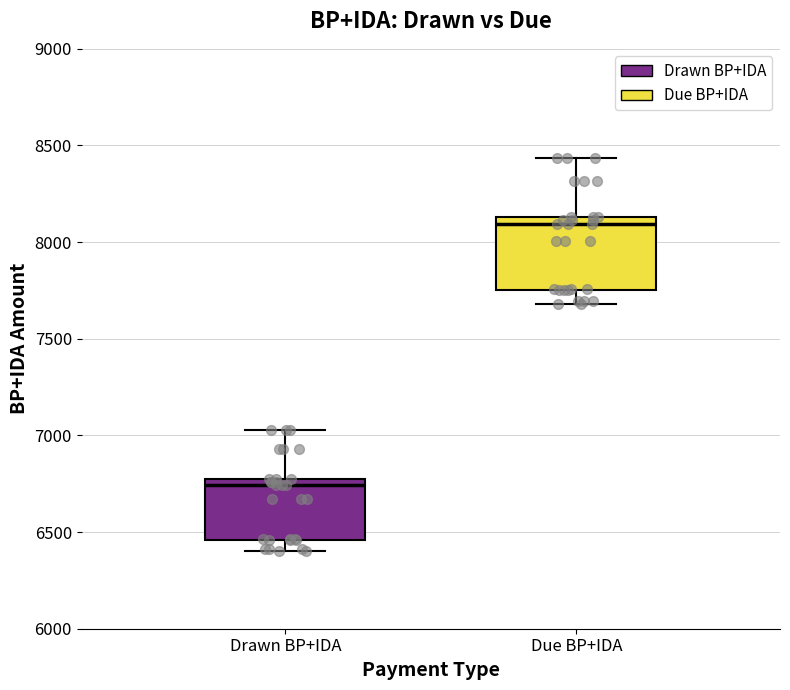

Where is the upper edge of the box for Due BP+IDA on the y-axis? The values are not printed on the chart, so give them approximately, as read against the axis.

8150